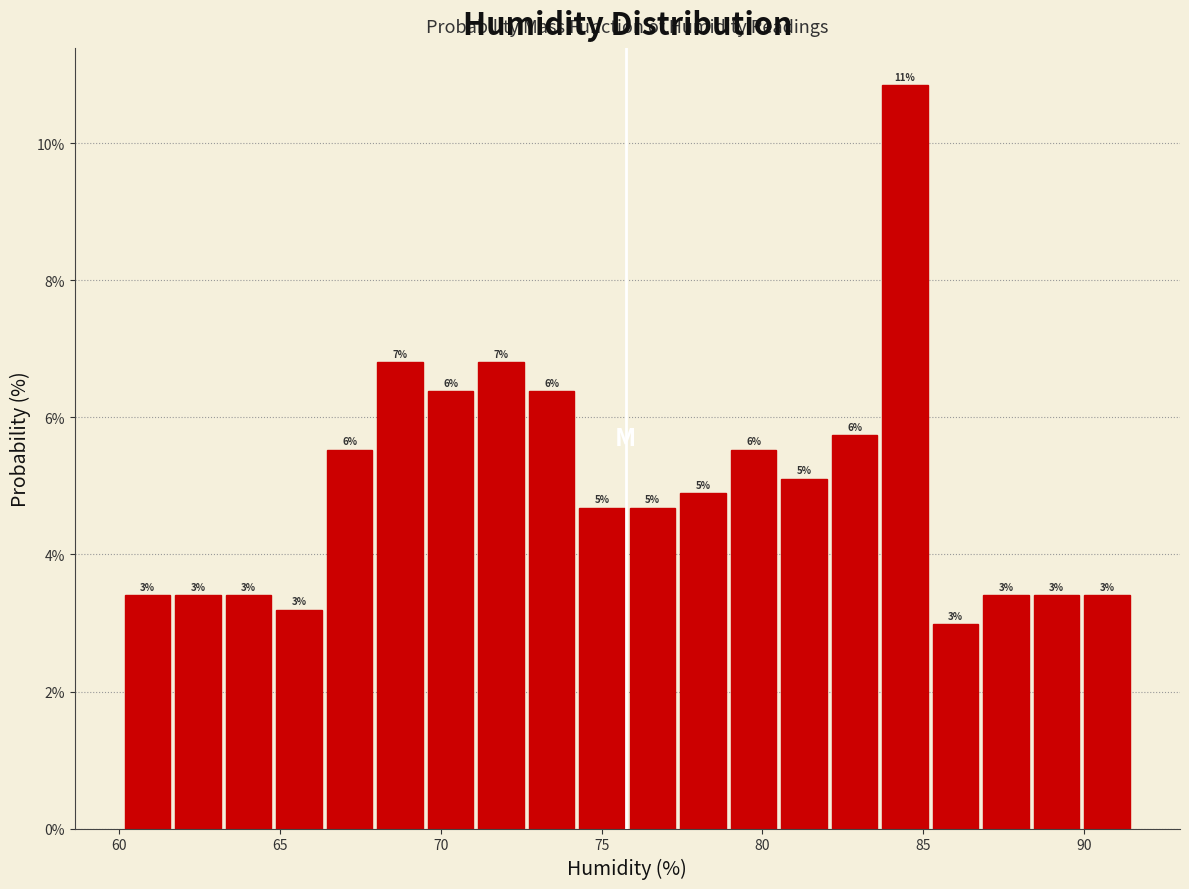

Read against the x-axis, roughly where is the centre of the tallest bar?

84.5